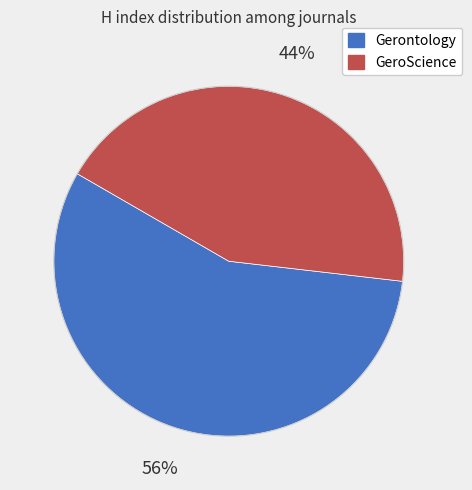

True or false: Gerontology accounts for 42% of the total.

False